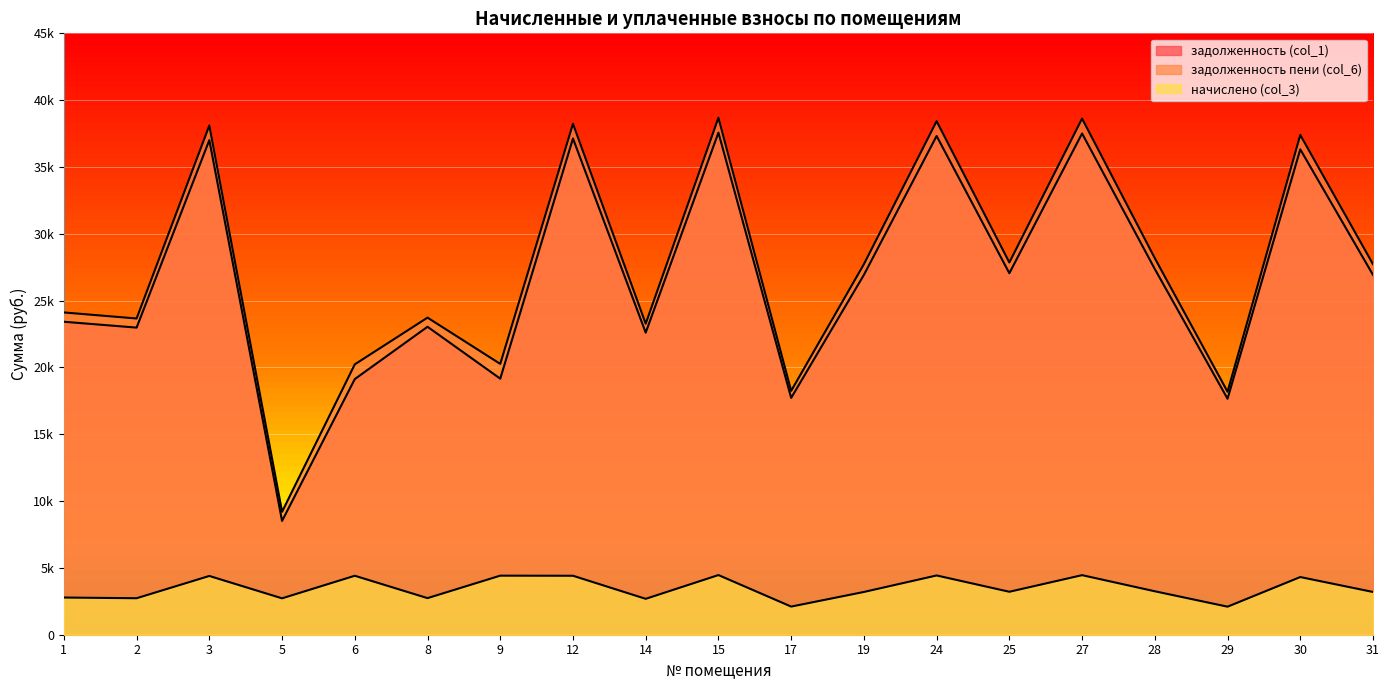

At how many categories does at least one series exceed 17000?

18